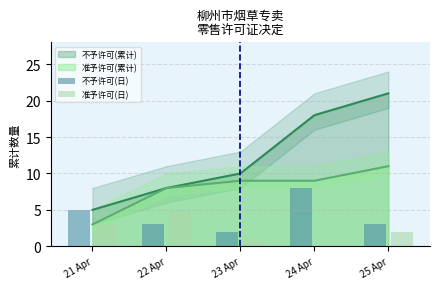

What is the label of the 2nd bar from the left?

22 Apr